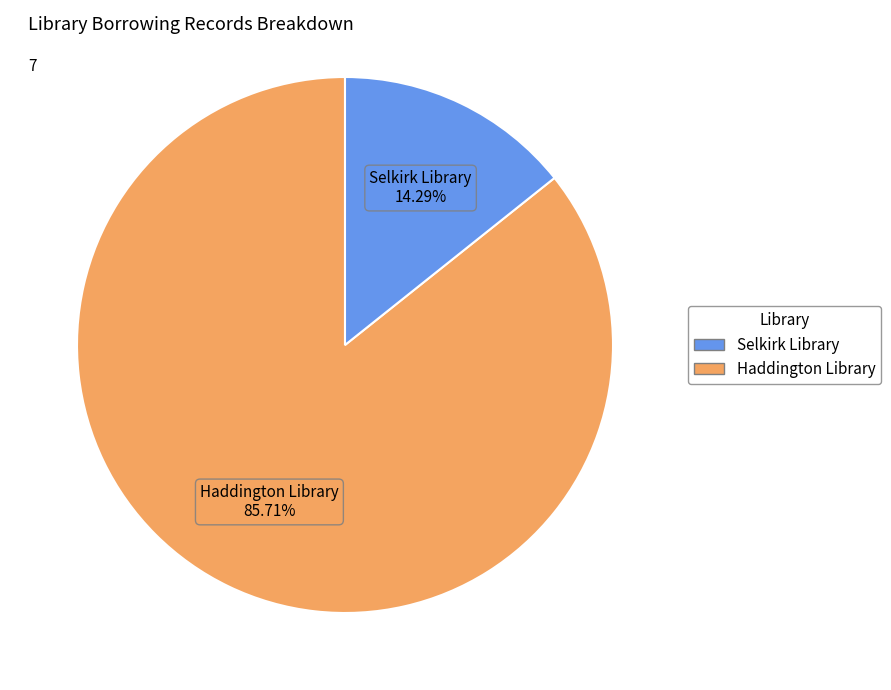

Rank the categories by value from highest to lowest.

Haddington Library, Selkirk Library